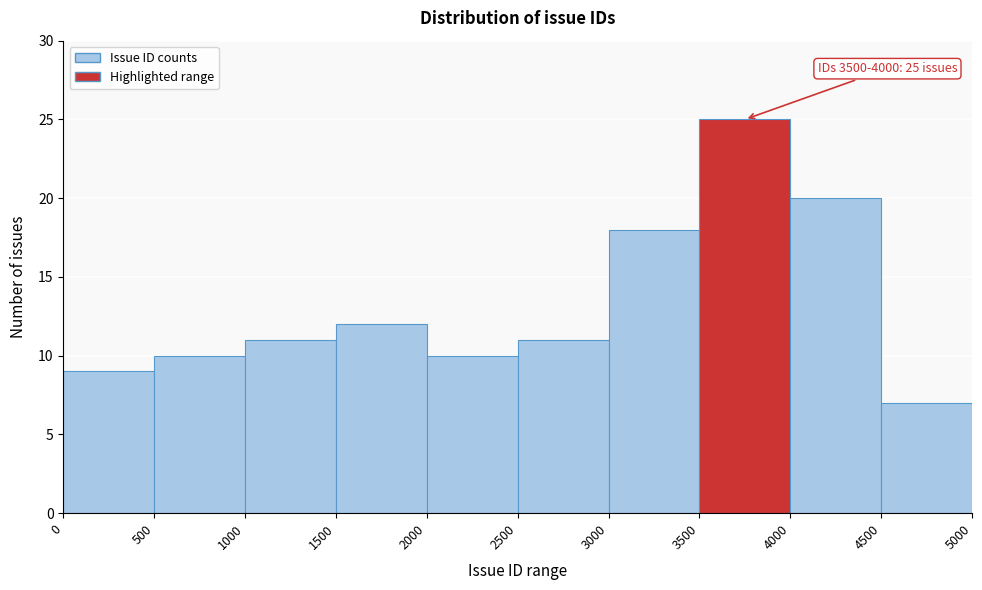

Which range on the x-axis has the tallest bar?

3500 to 4000